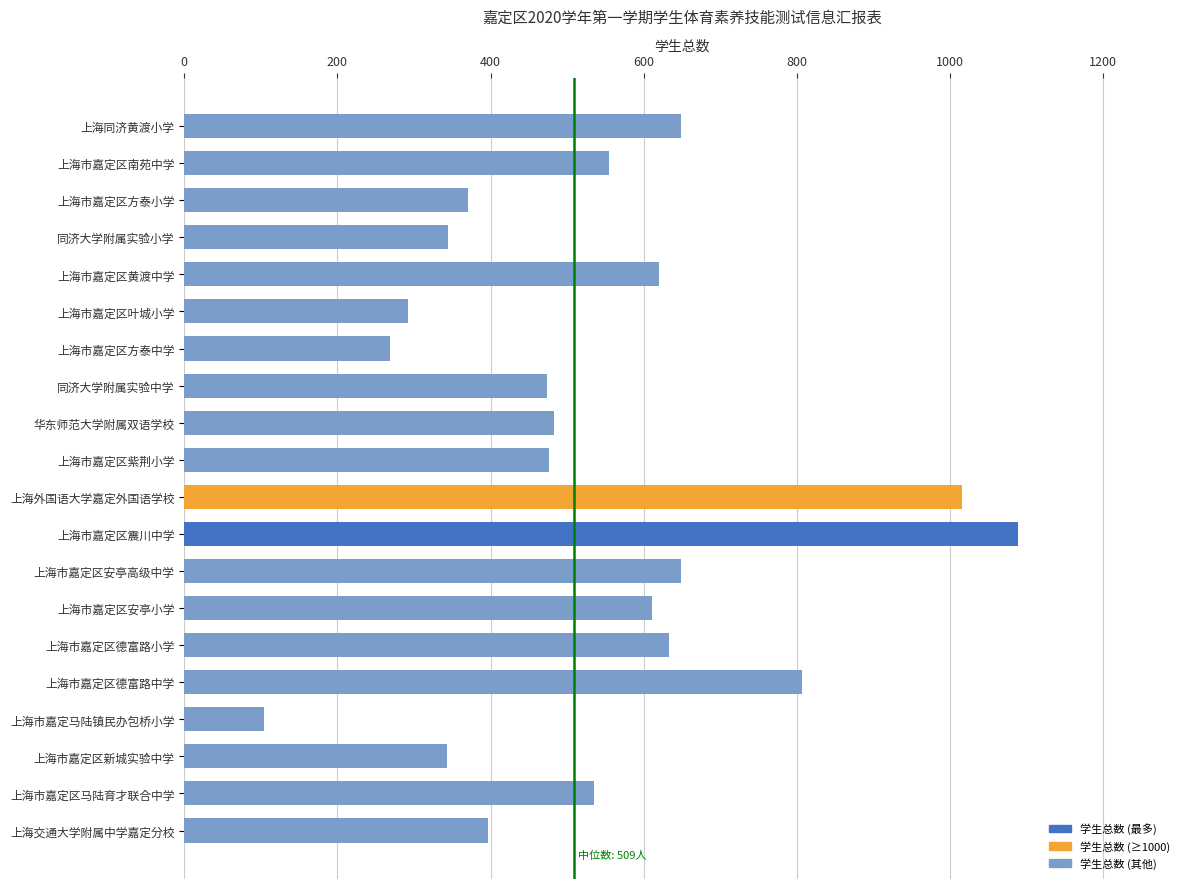

What is the value of the 5th bar from the top?

620